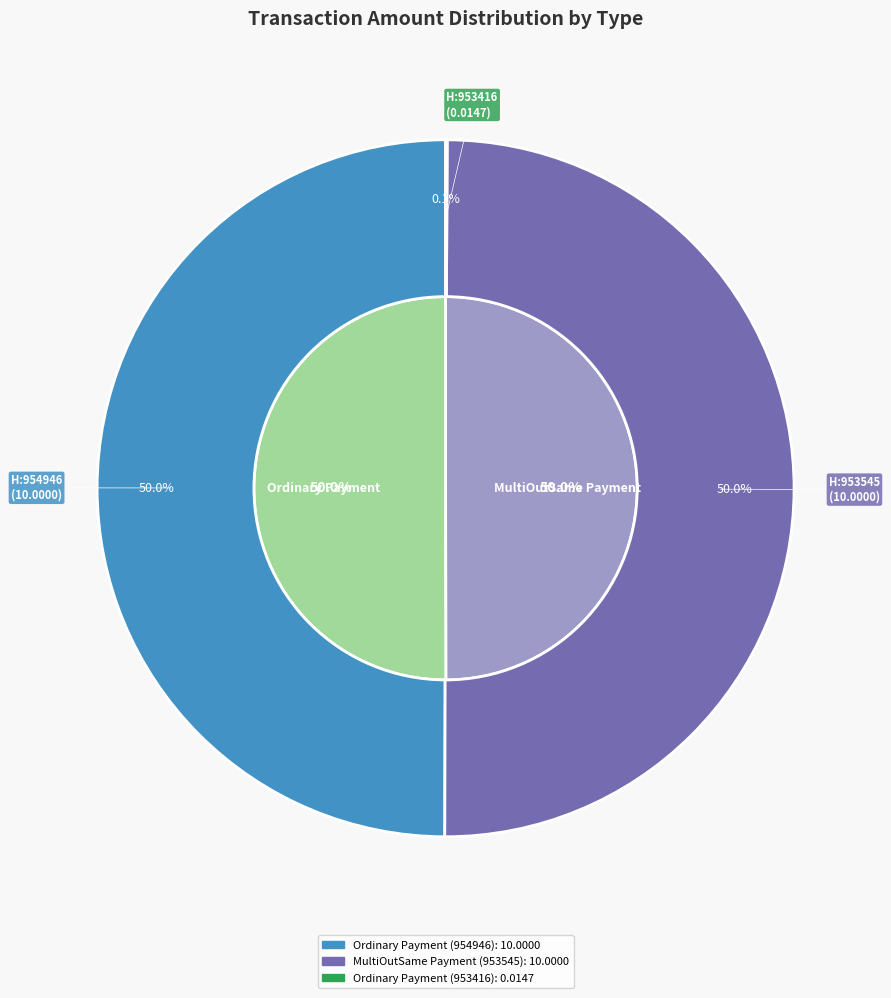

Which category has the biggest portion of the pie?

Ordinary Payment (954946)